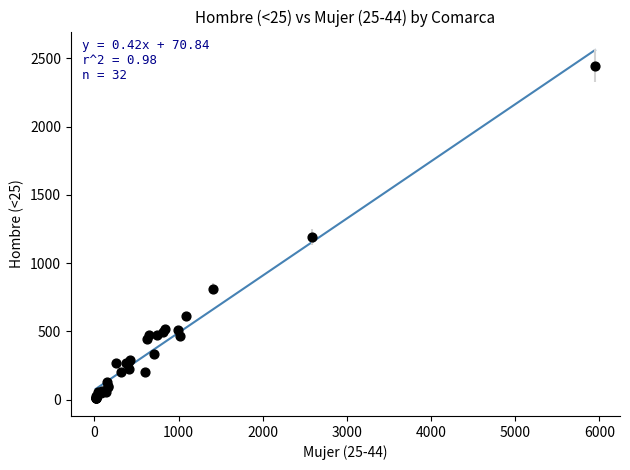

What Y value in the scatter plot is closest to 1227?

1190